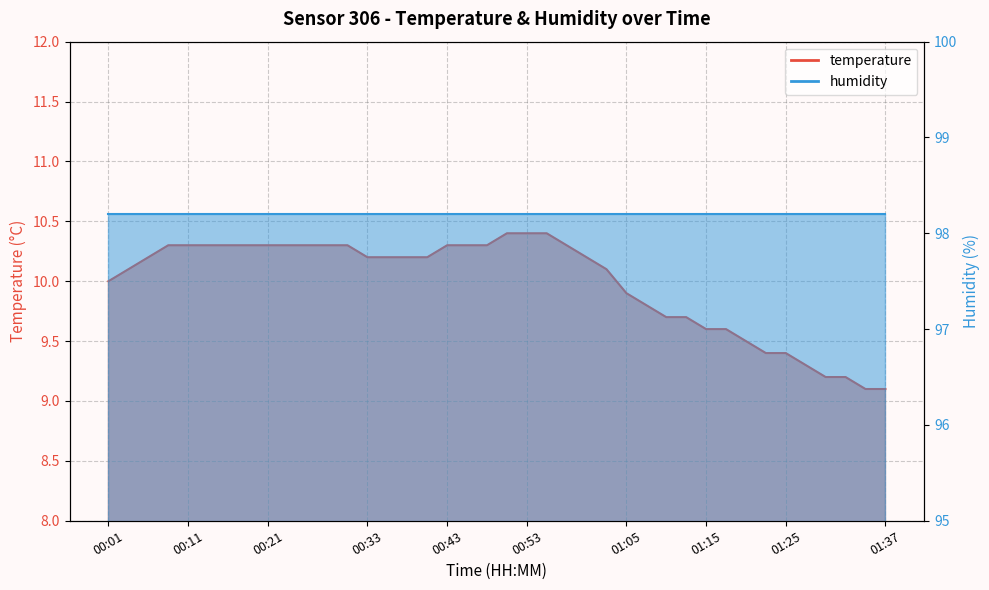

Which category has the highest value across all series?

00:50